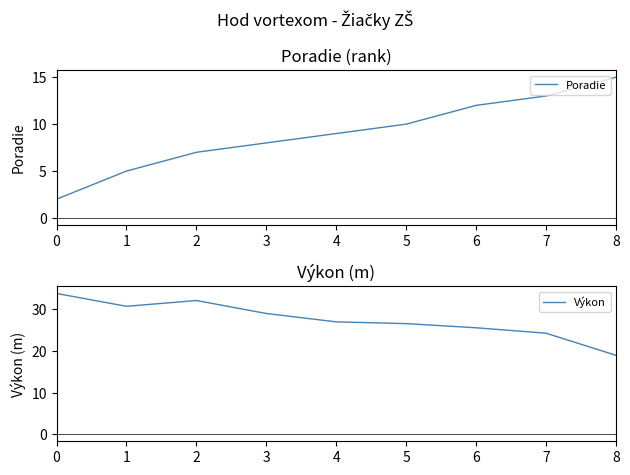

At which category is the sum across all series the highest?

2